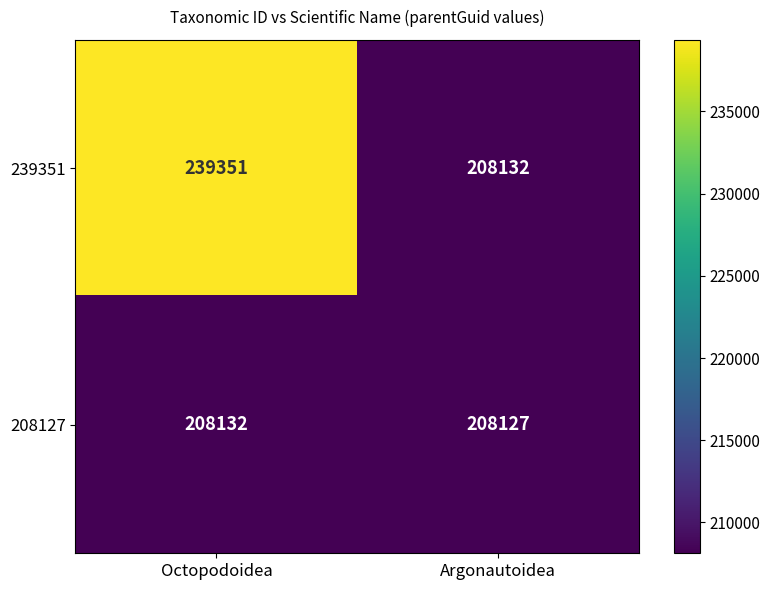

Reading left to right, list all the values displayed in this chart.

239351: Octopodoidea=239351	Argonautoidea=208132
208127: Octopodoidea=208132	Argonautoidea=208127